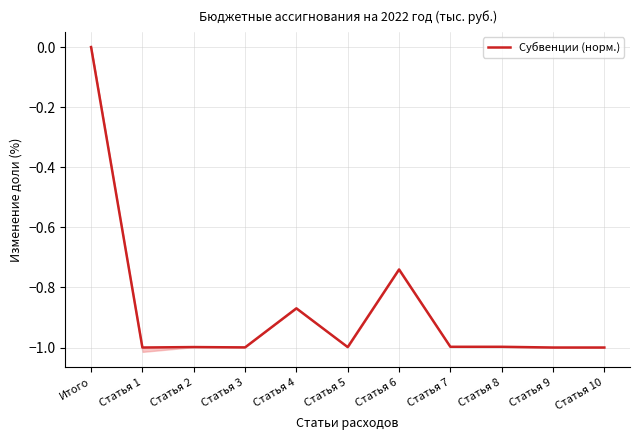

What position from the left is Статья 1?

2